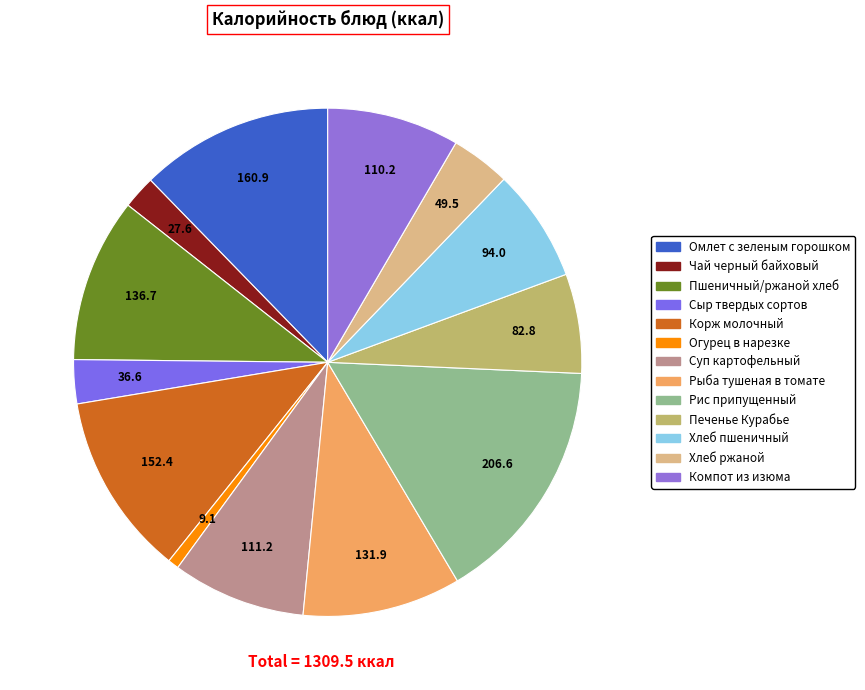

Count the number of slices in the pie.

13